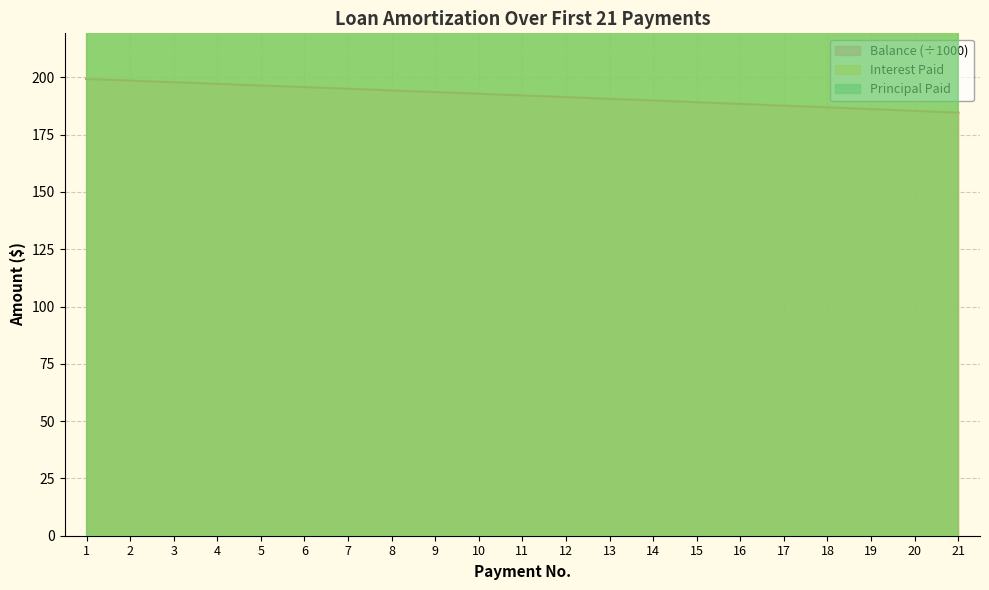

What is the difference between the Interest Paid values at 1 and 4?

10.2